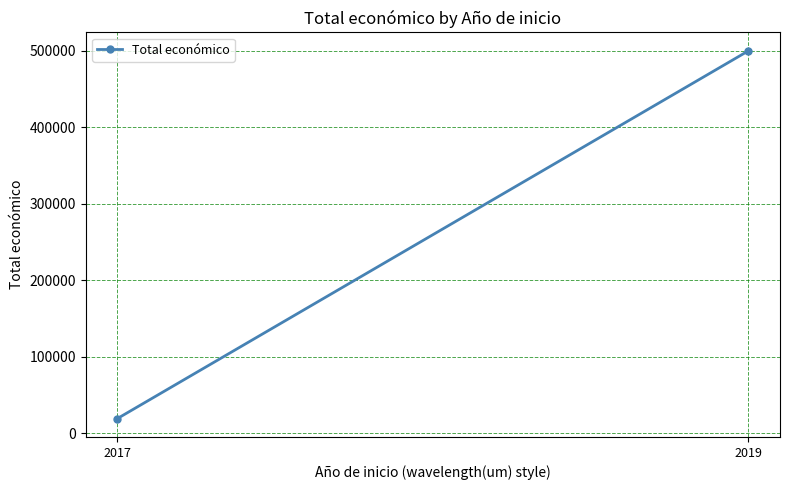

Between 2017 and 2019, which is larger?

2019